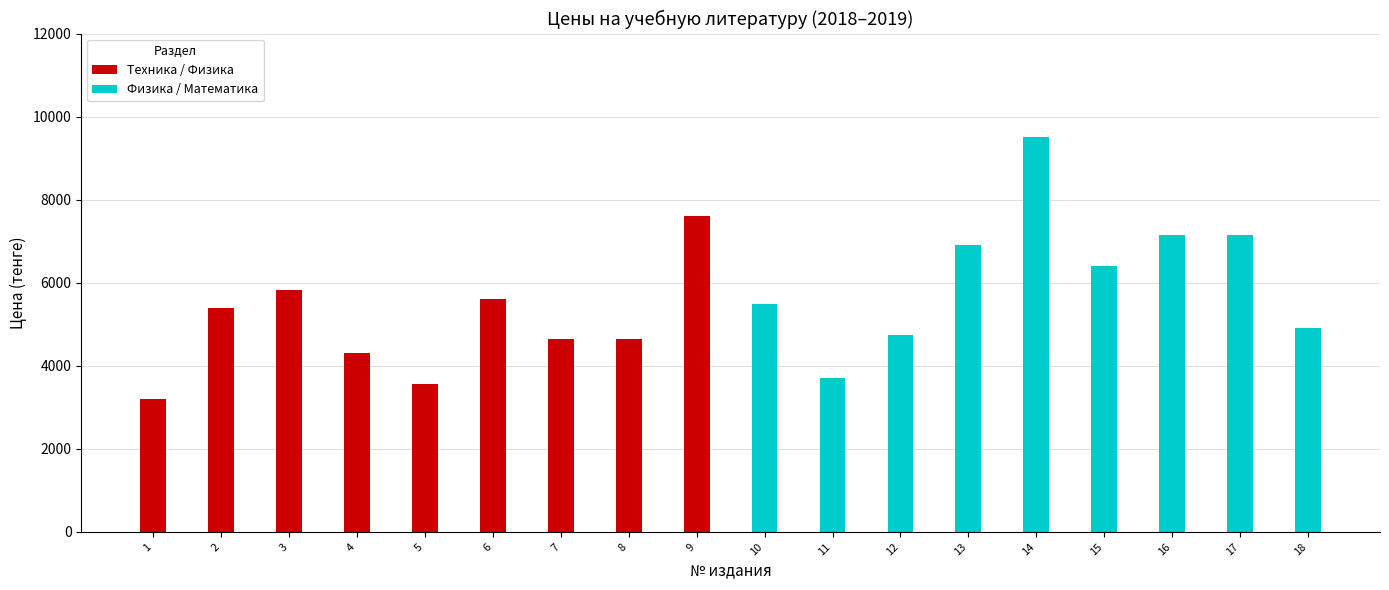

What is the difference between the highest and lowest values at 1?

2300